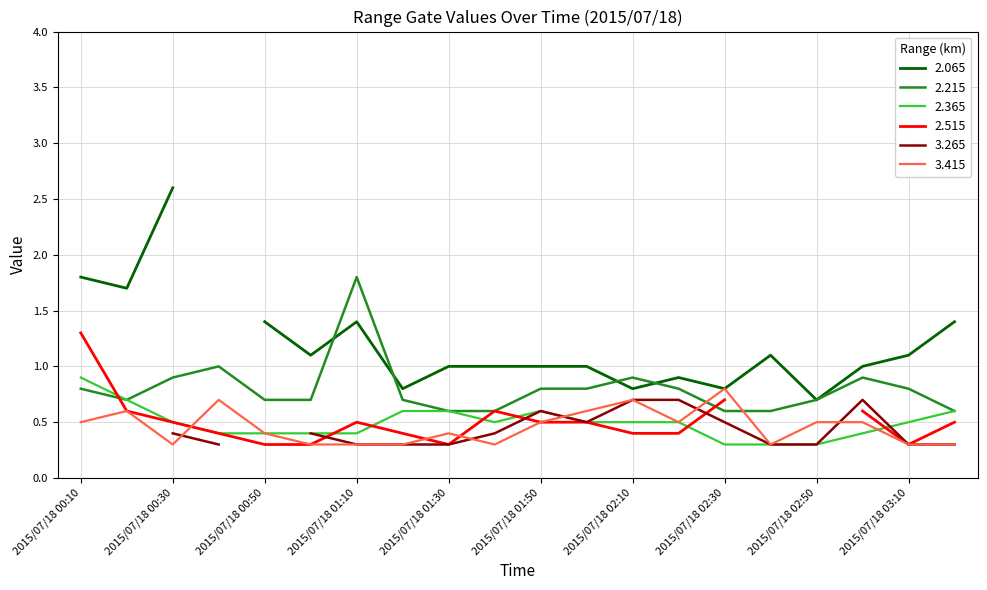

What is the sum of the 2.365 values at 2015/07/18 02:40 and 2015/07/18 01:10?

0.7